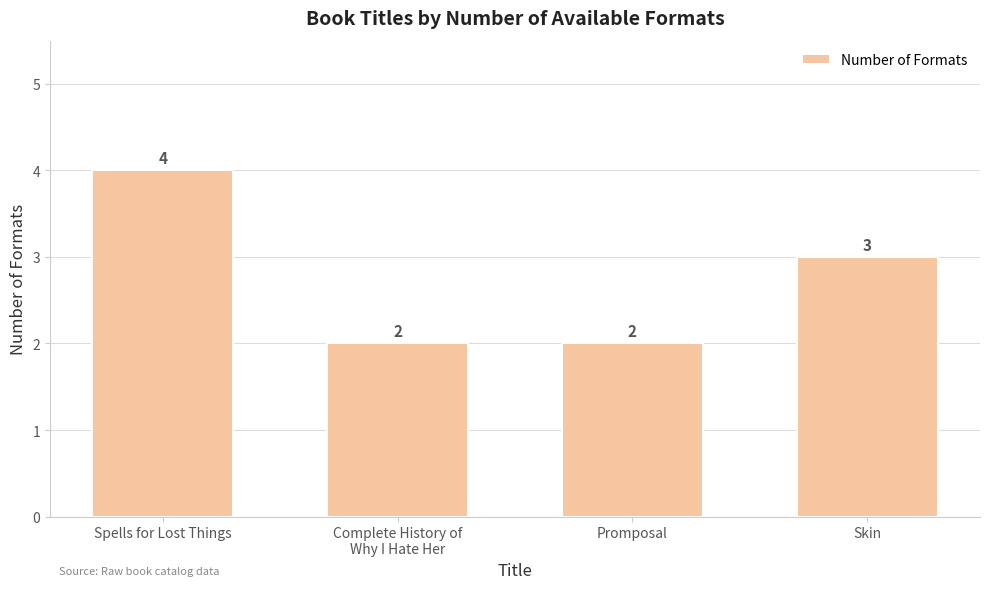

How many data points are less than 3?

2